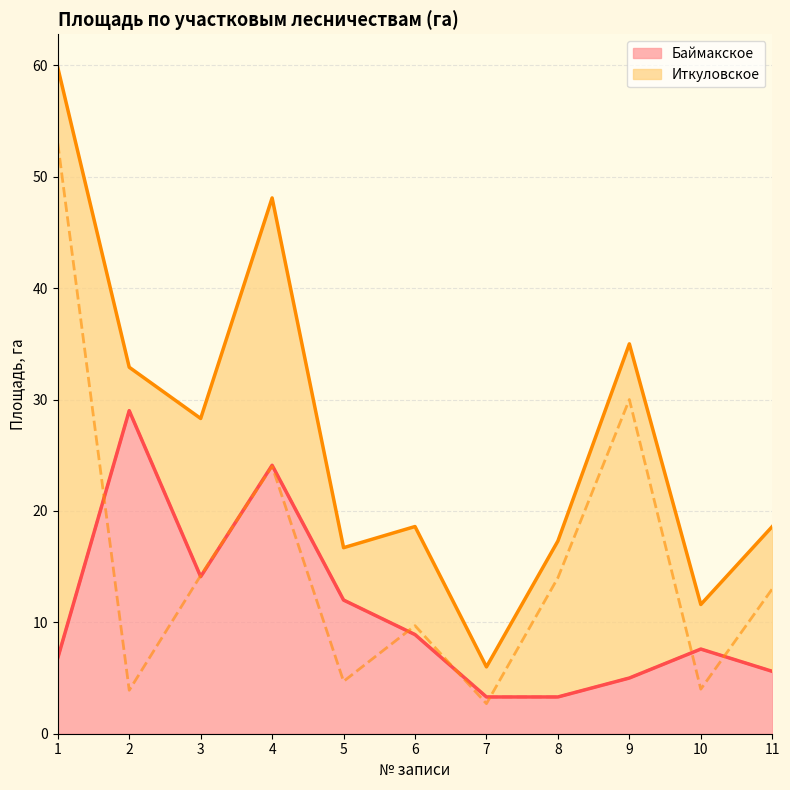

Where does the Баймакское series first go above 7?

2